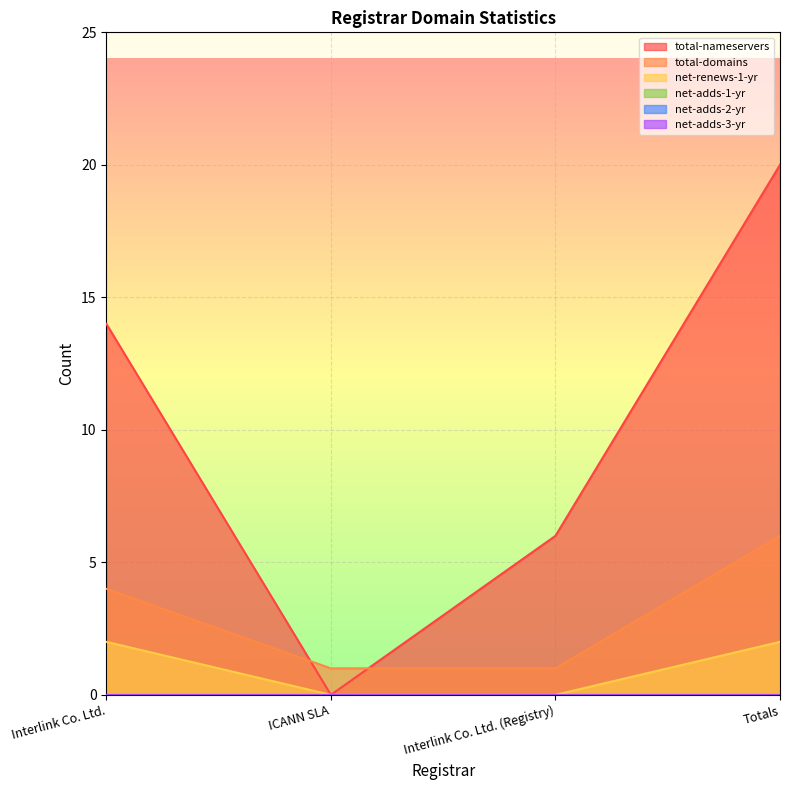

How many categories are shown in the chart?

4